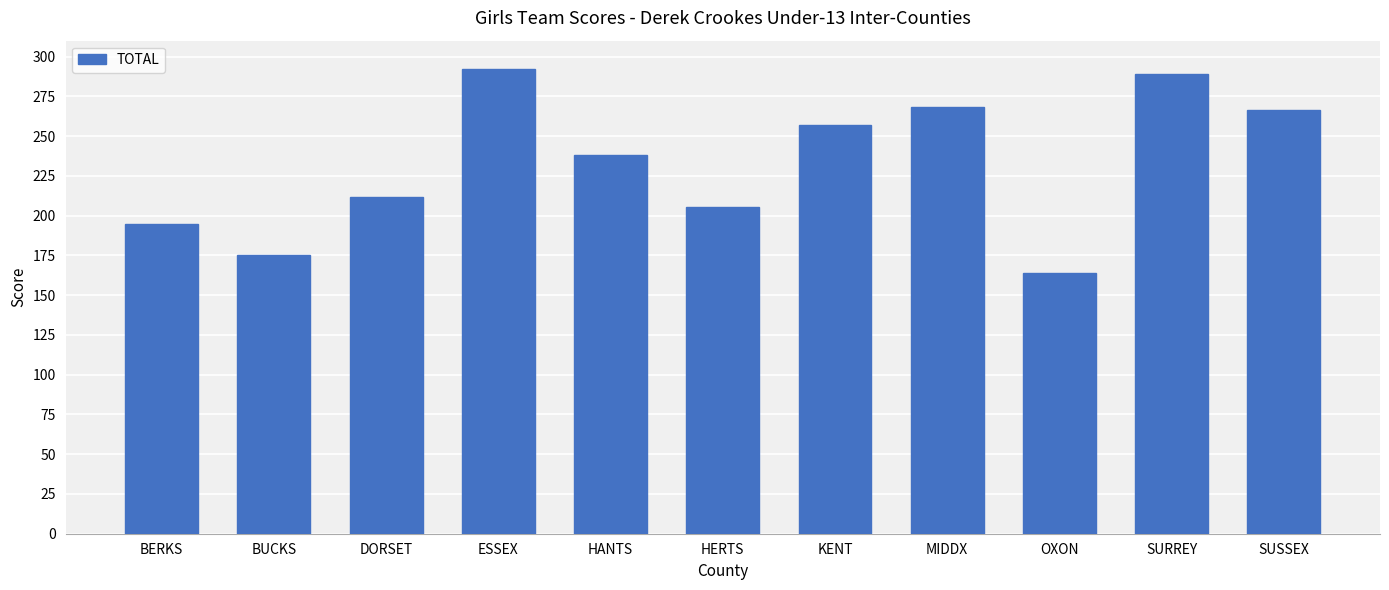

What is the sum of the values at BERKS and ESSEX?

487.0